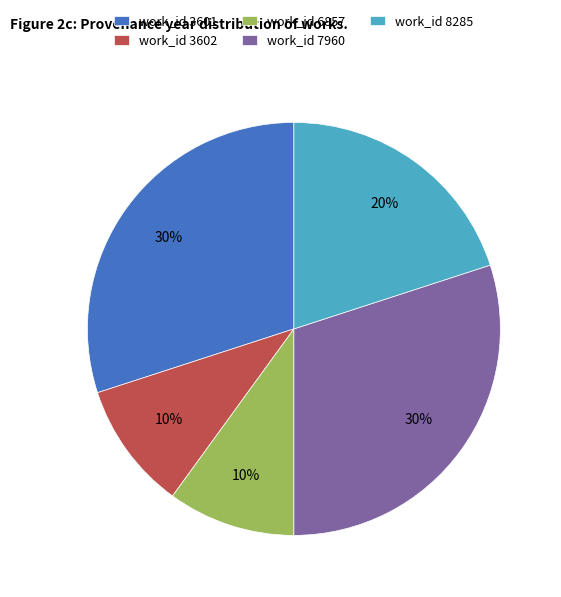

Is it true that work_id 7960 is 30% of the pie?

True